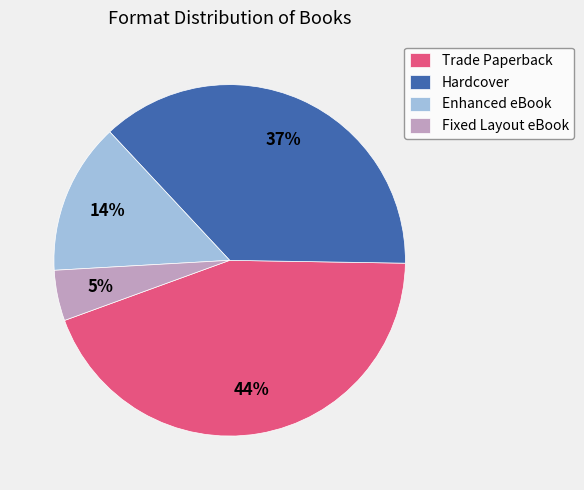

Do Enhanced eBook and Hardcover together represent more than half of the pie?

Yes